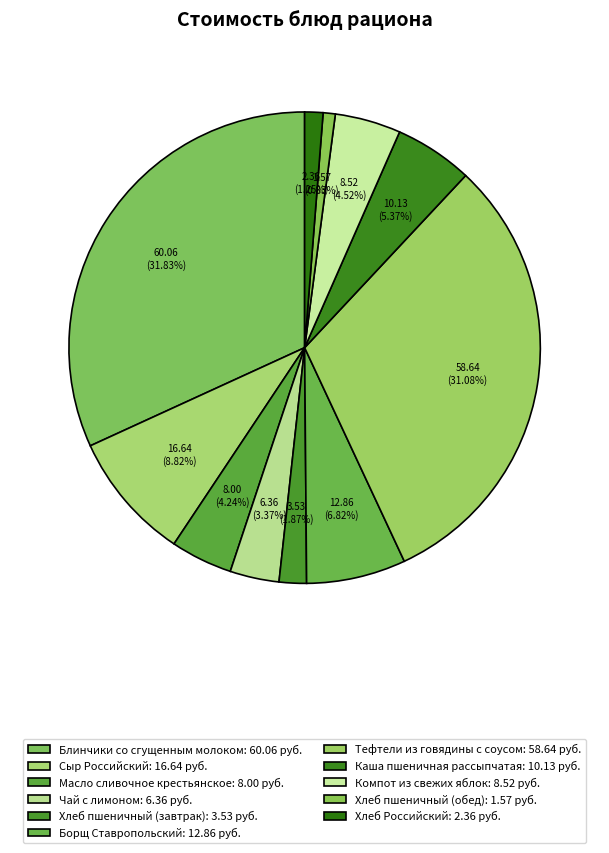

Does Хлеб Российский represent more than half of the total?

No